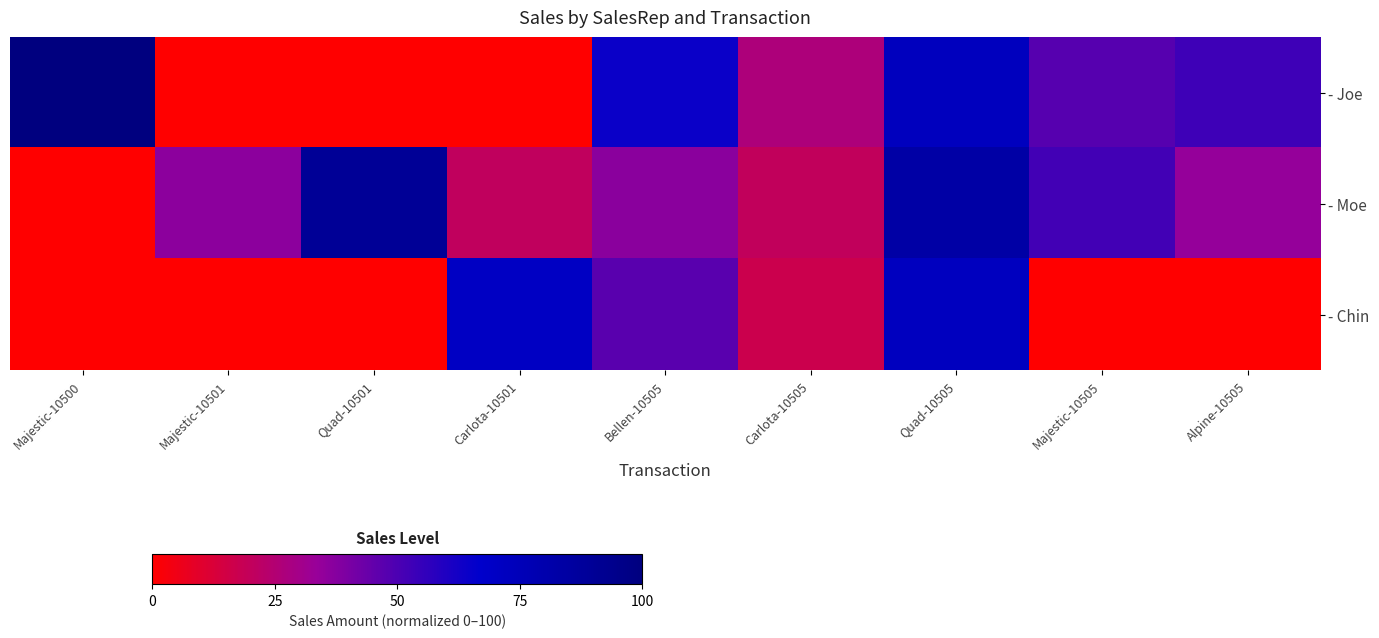

Which category has the lowest value across all series?

Majestic-10501